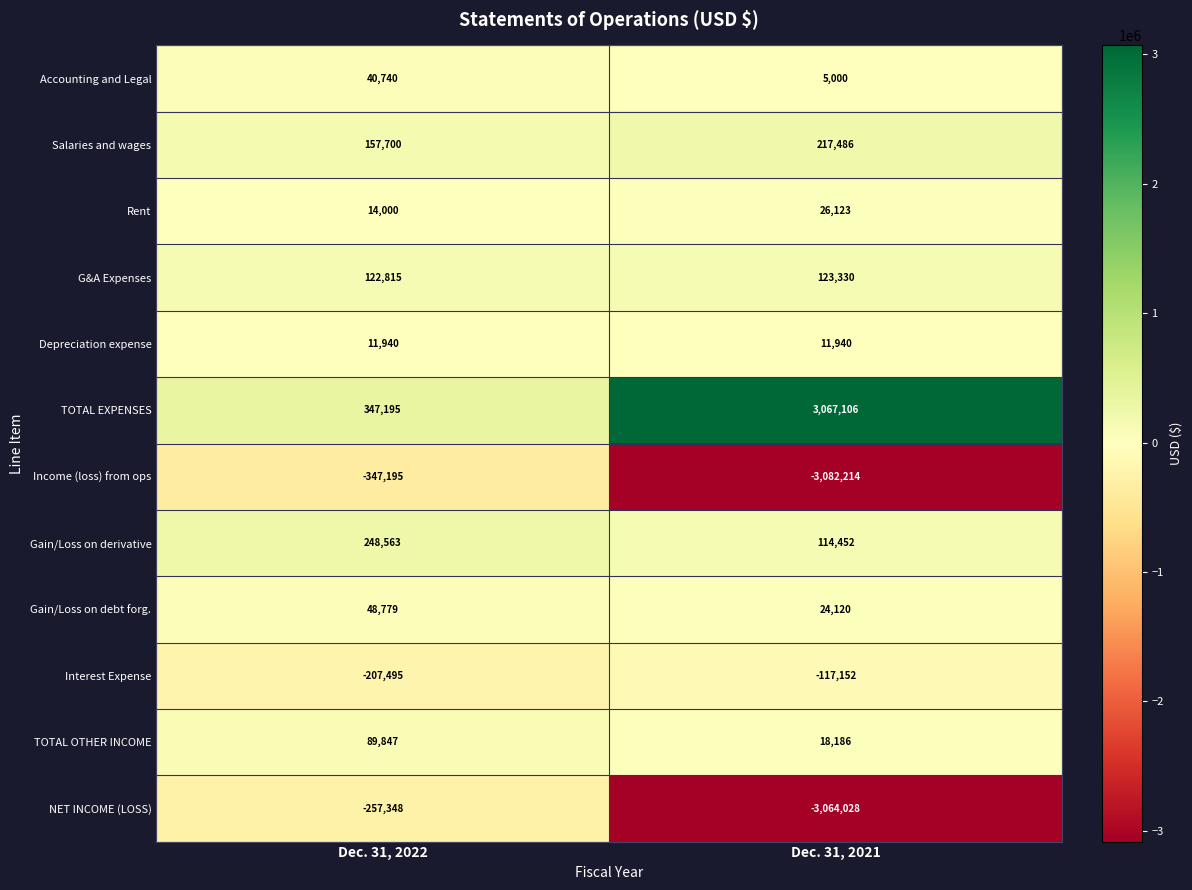

Is it true that G&A Expenses equals 123330 at Dec. 31, 2021?

True